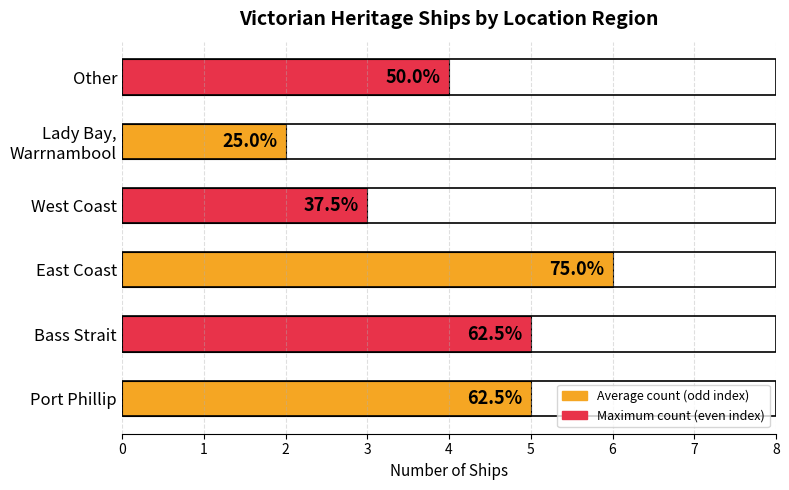

Where does the data first go above 5?

East Coast